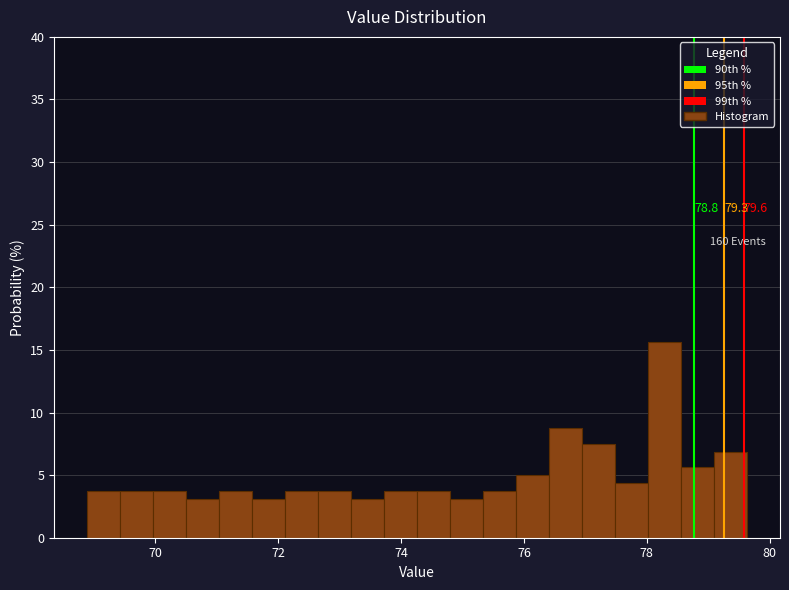

Read against the x-axis, roughly where is the centre of the tallest bar?

78.2